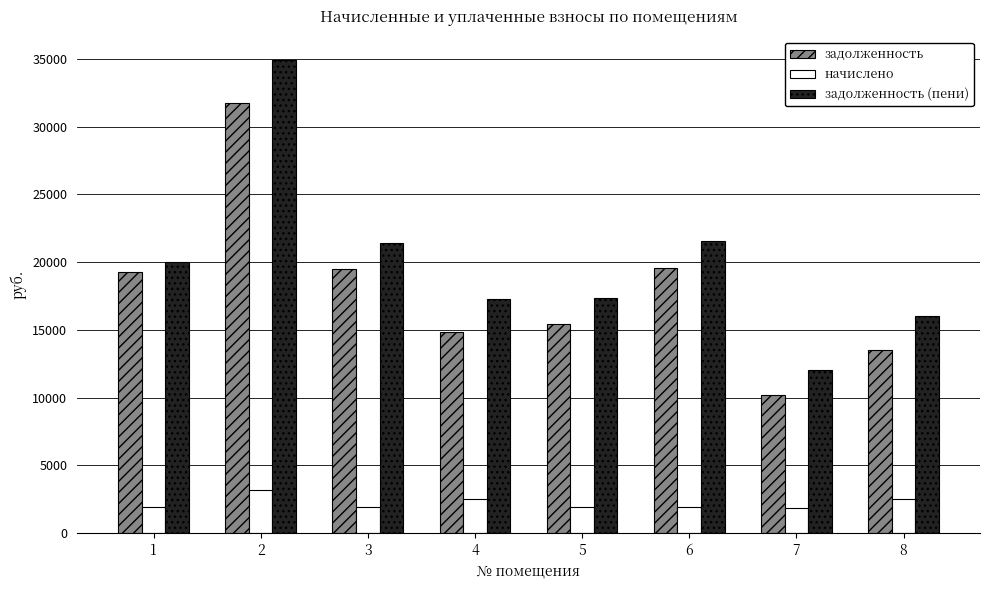

At which category is the sum across all series the highest?

2